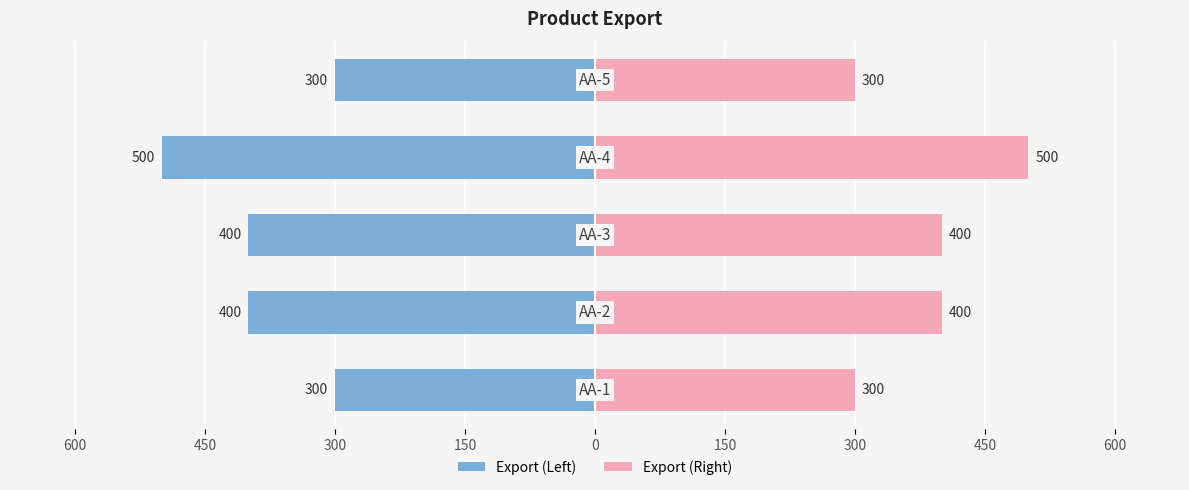

How many values in the Export (Left) series exceed -400?

2